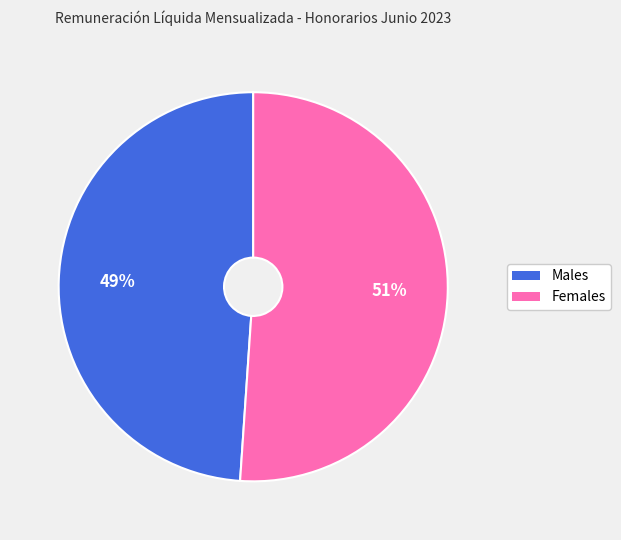

To the nearest percent, what is the average slice percentage?

50%